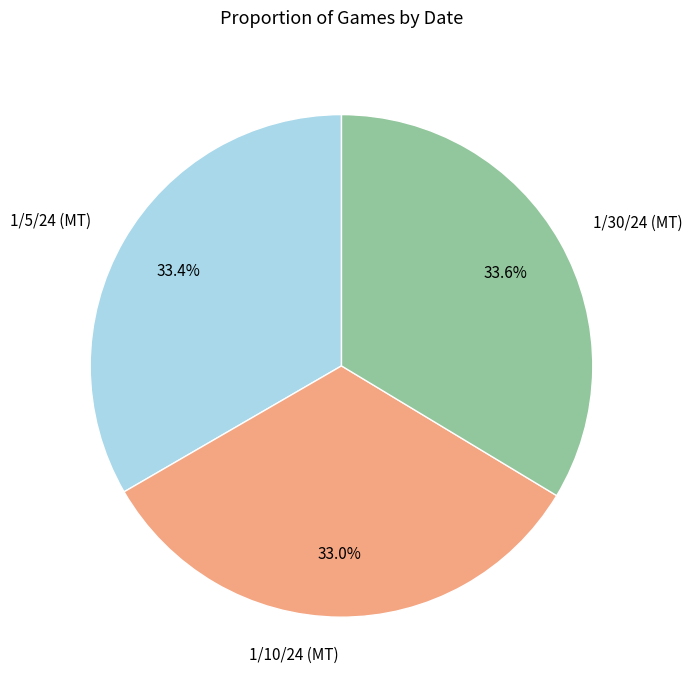

How many slices are in this pie chart?

3